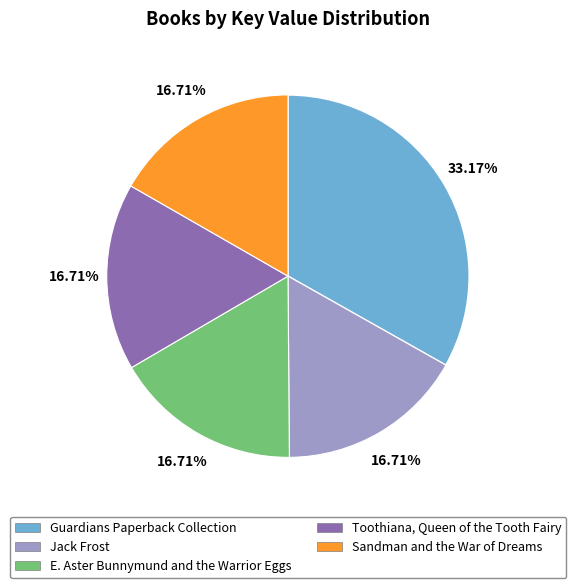

Is there any slice that represents more than half of the pie?

No